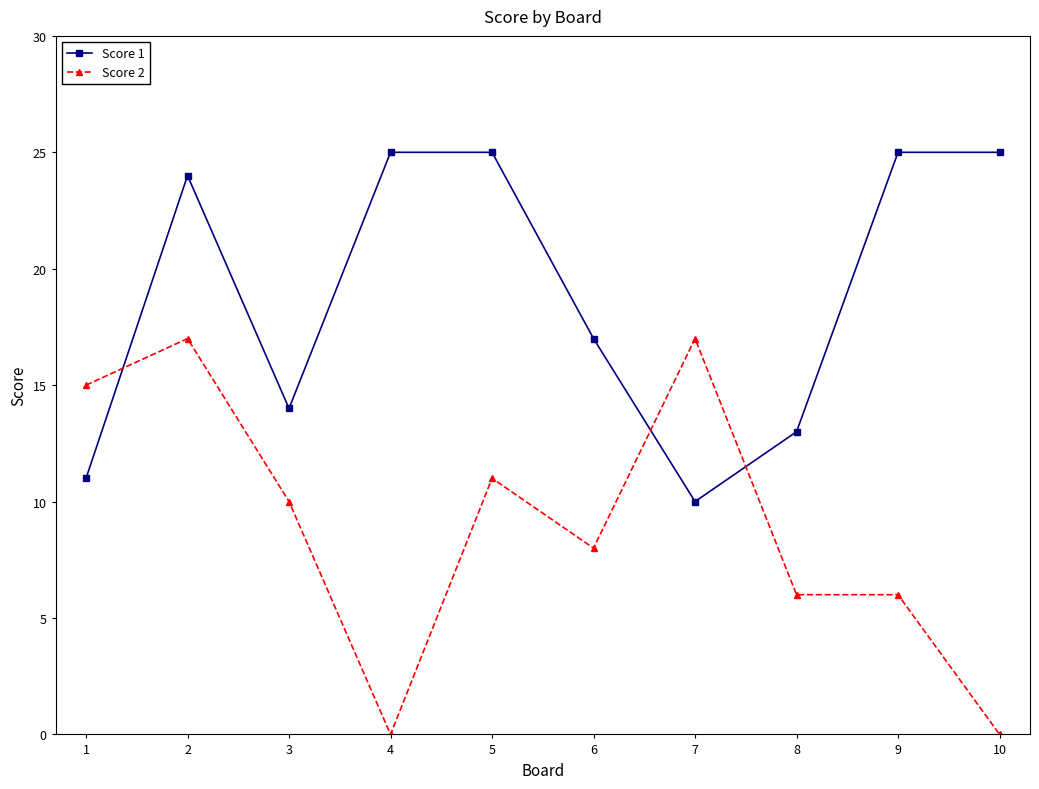

Rank the series at 7 from highest to lowest value.

Score 2, Score 1